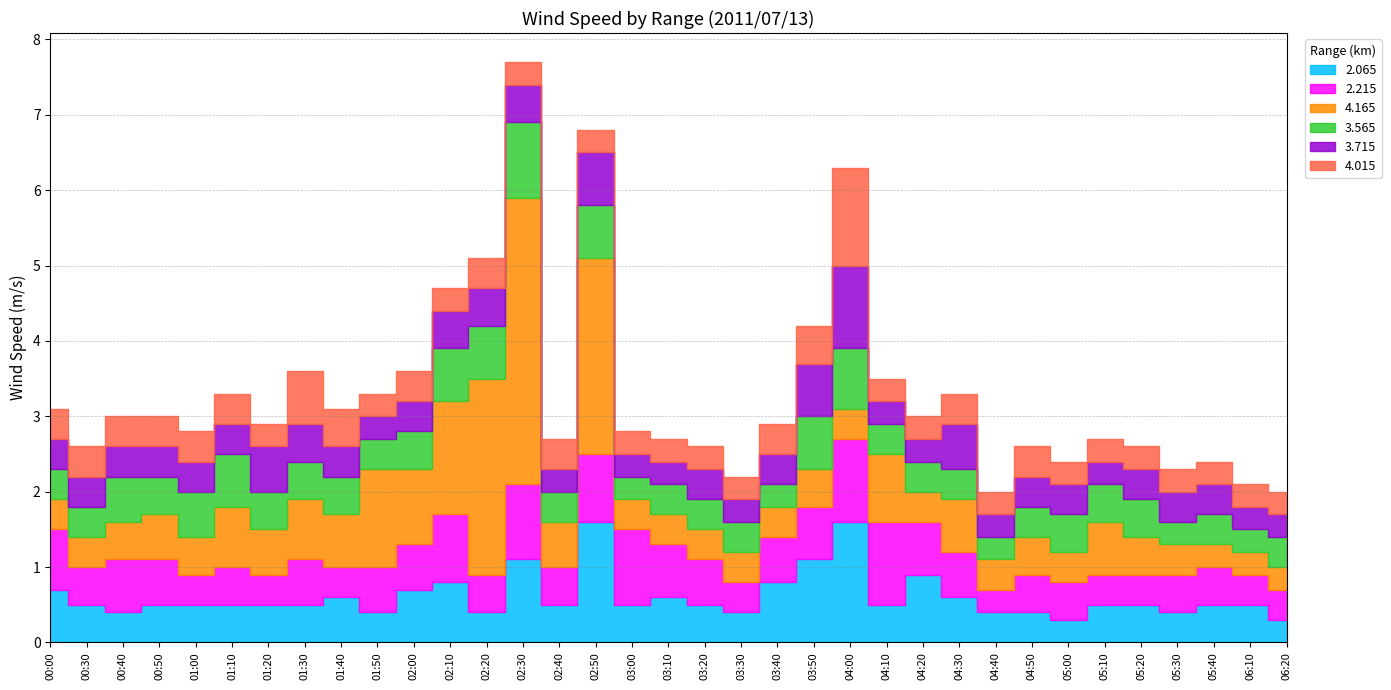

Which series has the widest spread of values?

4.165